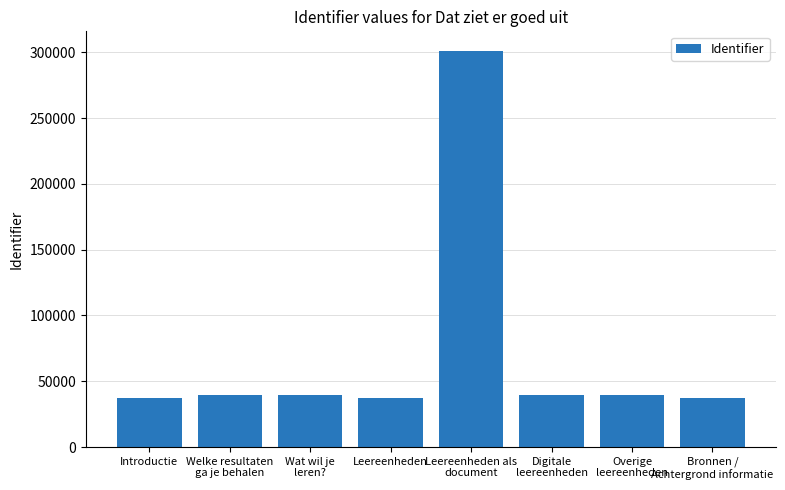

Are the bars grouped side by side (vs. stacked)?

No